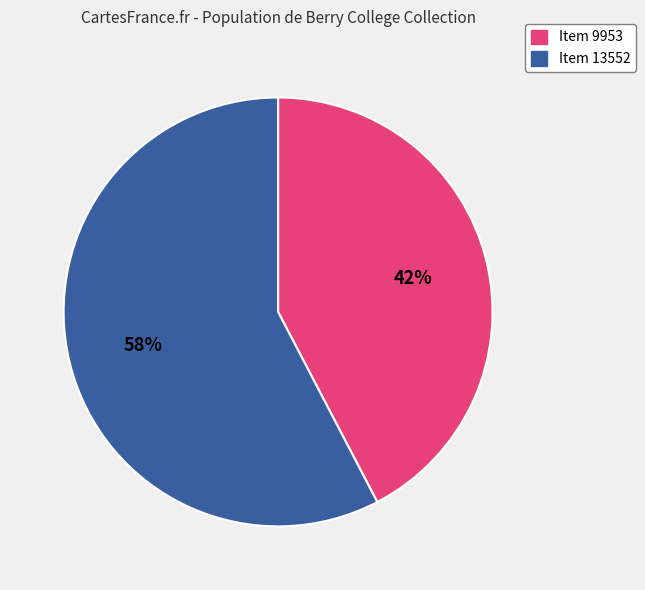

Do Item 13552 and Item 9953 together represent more than half of the pie?

Yes